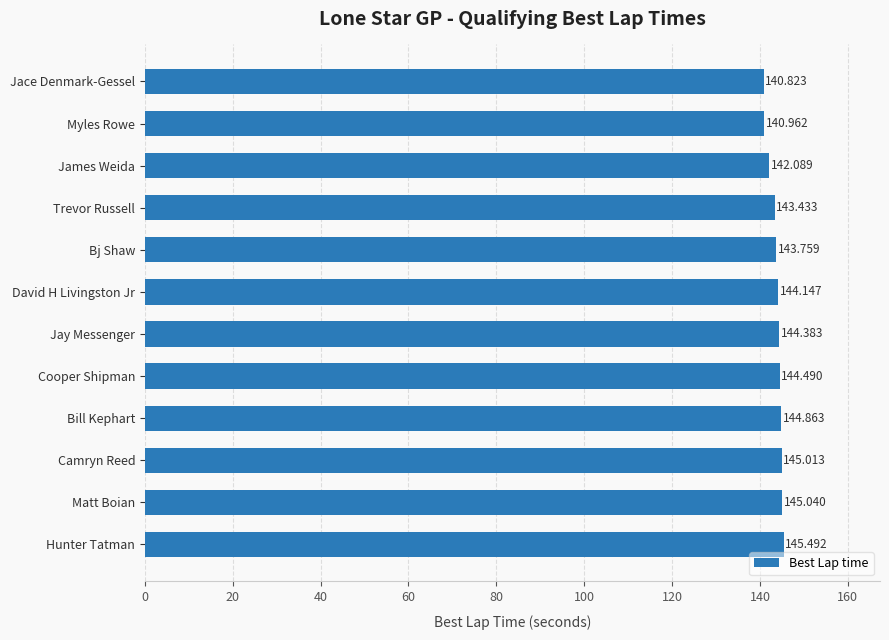

How many bars are there in total?

12